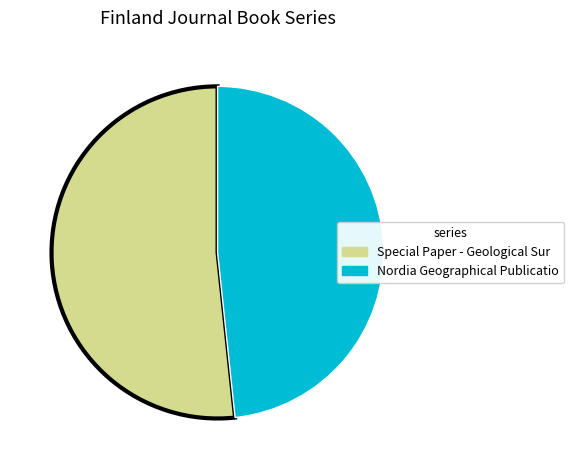

Does any single category account for the majority?

Yes